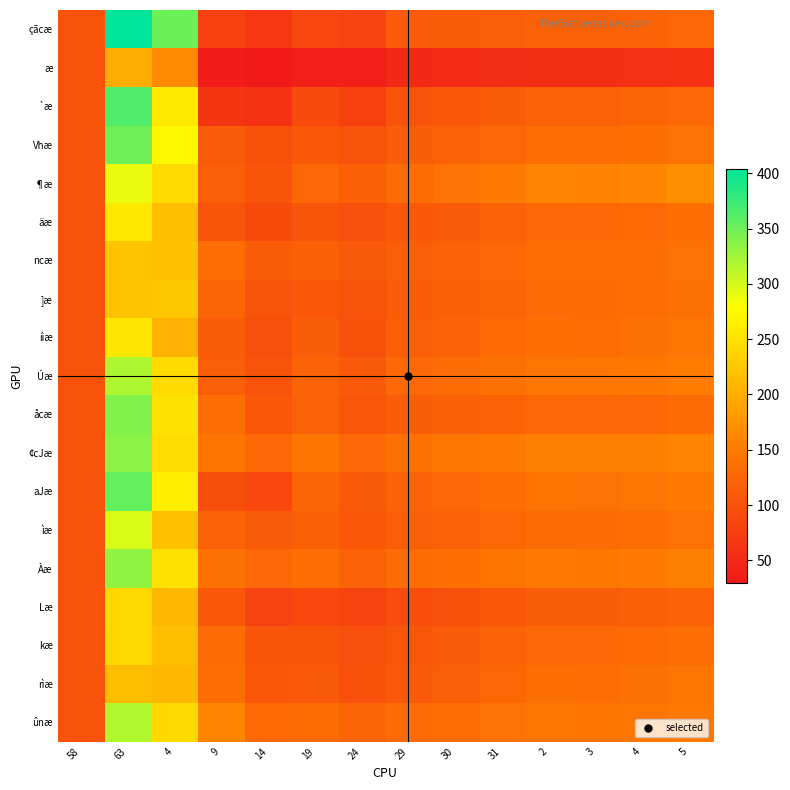

What is the total value across all series at 58?

1900.0